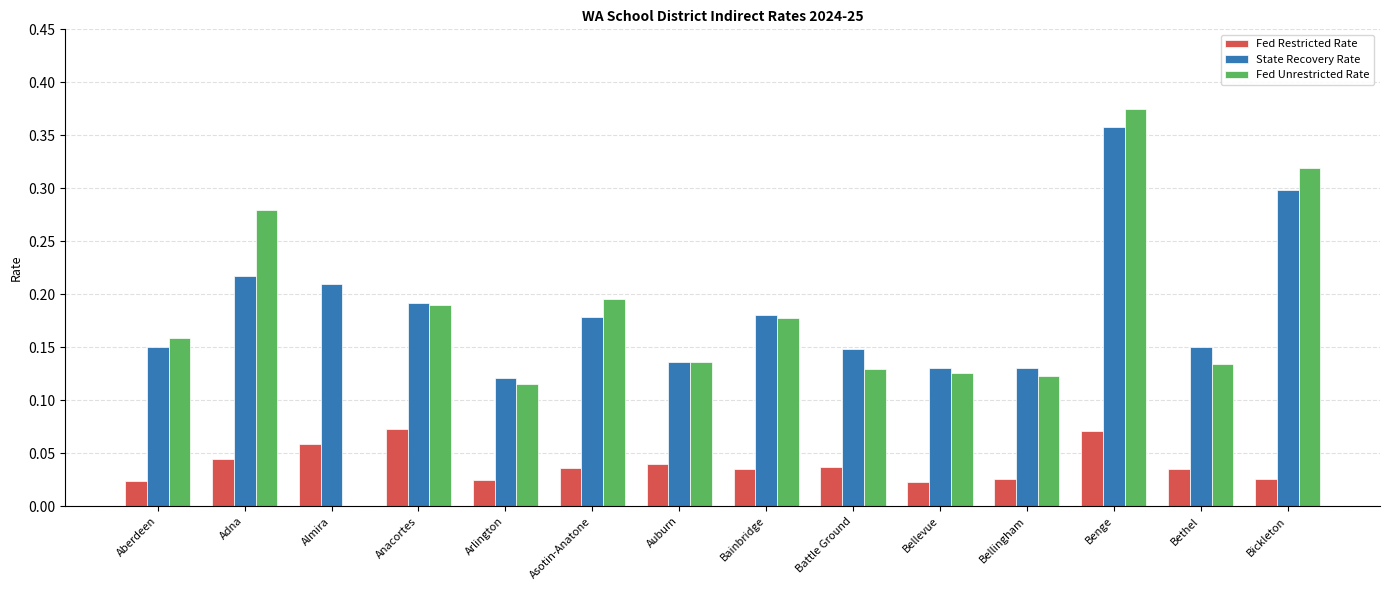

The value of Fed Restricted Rate at Bethel is 0.1. True or false?

False